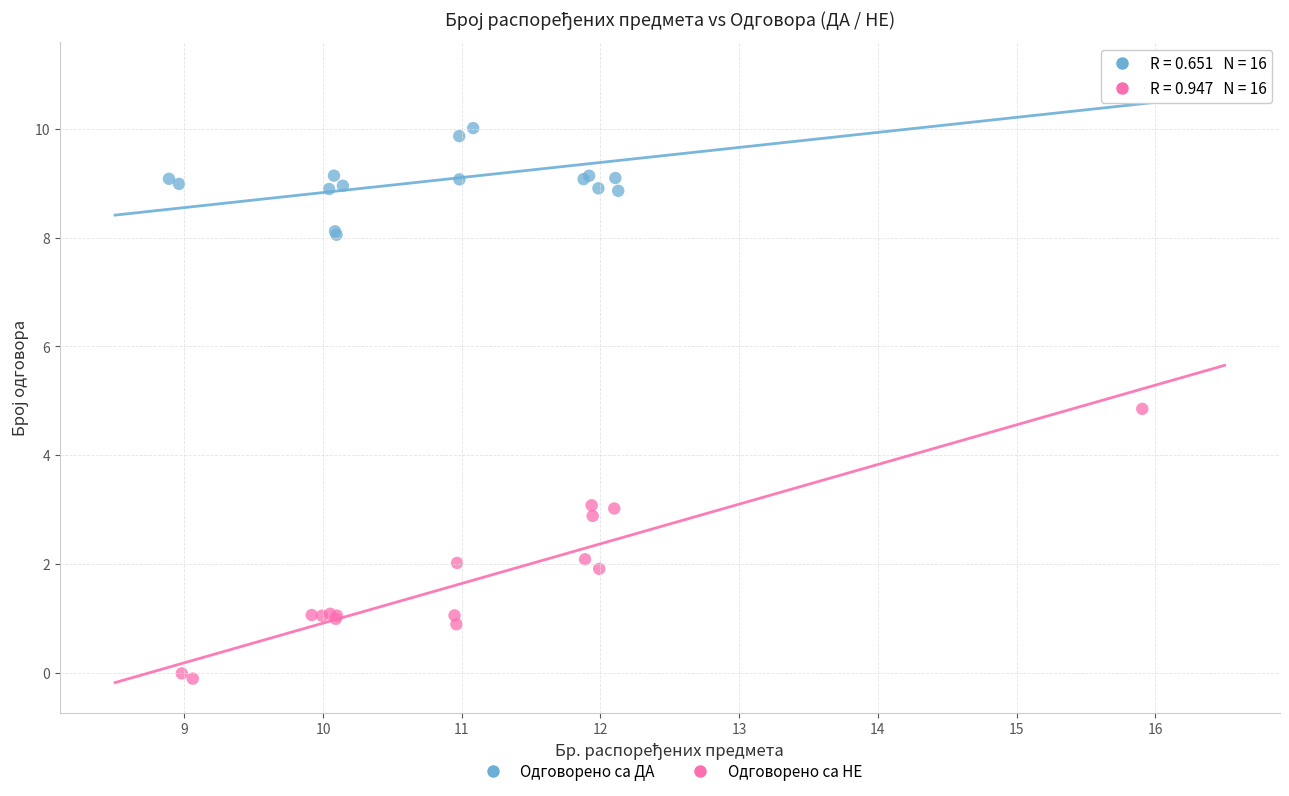

Which series has the widest spread of Y values?

Одговорено са НЕ